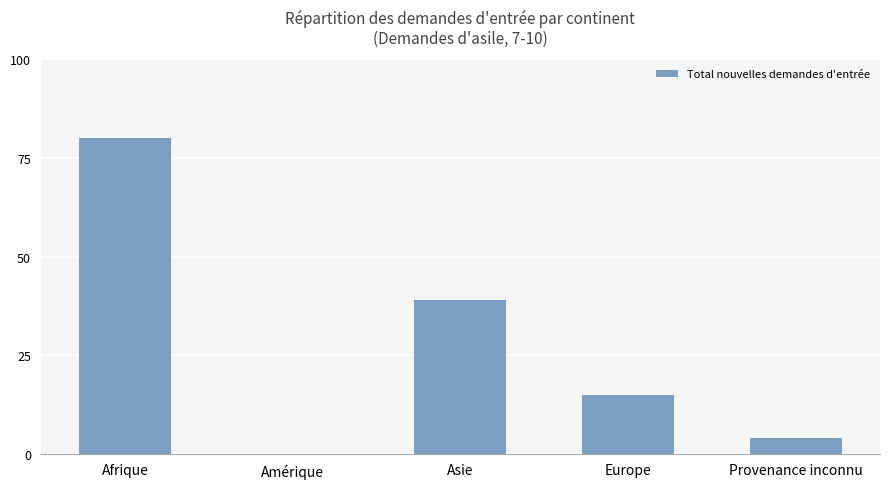

The value at Europe is 9. True or false?

False